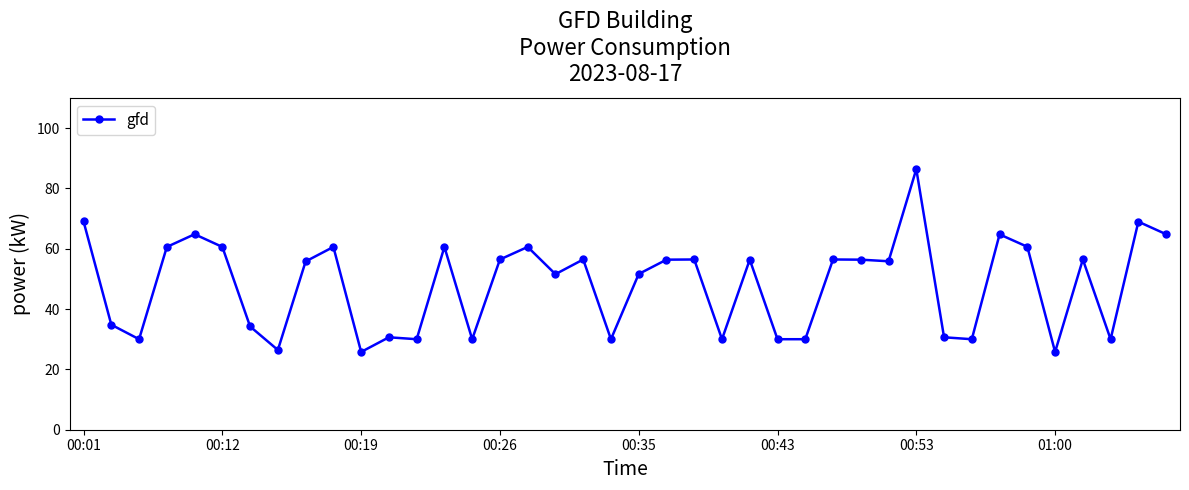

True or false: the data has more than 0 interior local peaks.

True